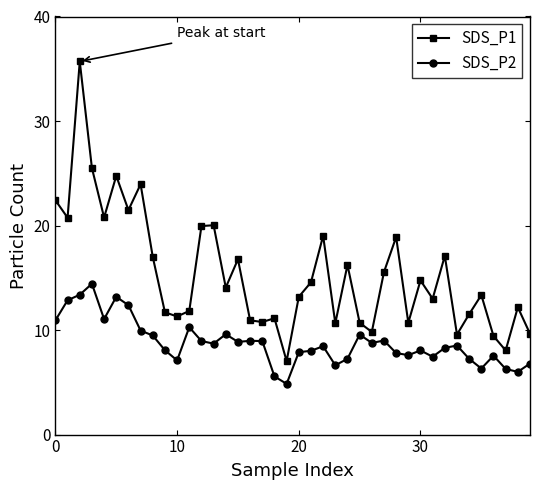

Which series has the widest spread of values?

SDS_P1